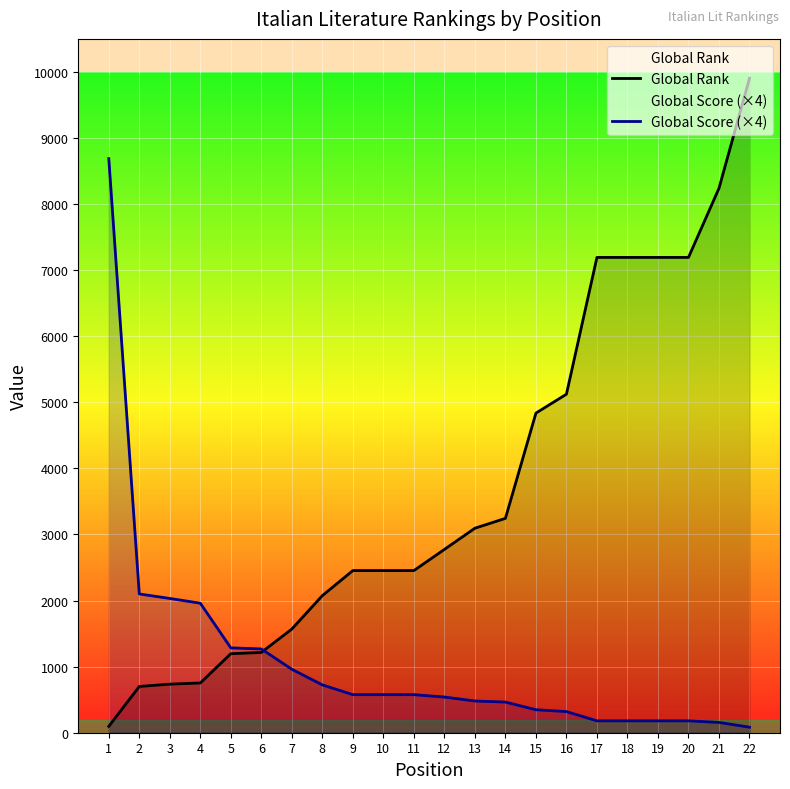

True or false: Global Rank has a value of 7193 at 20.

True